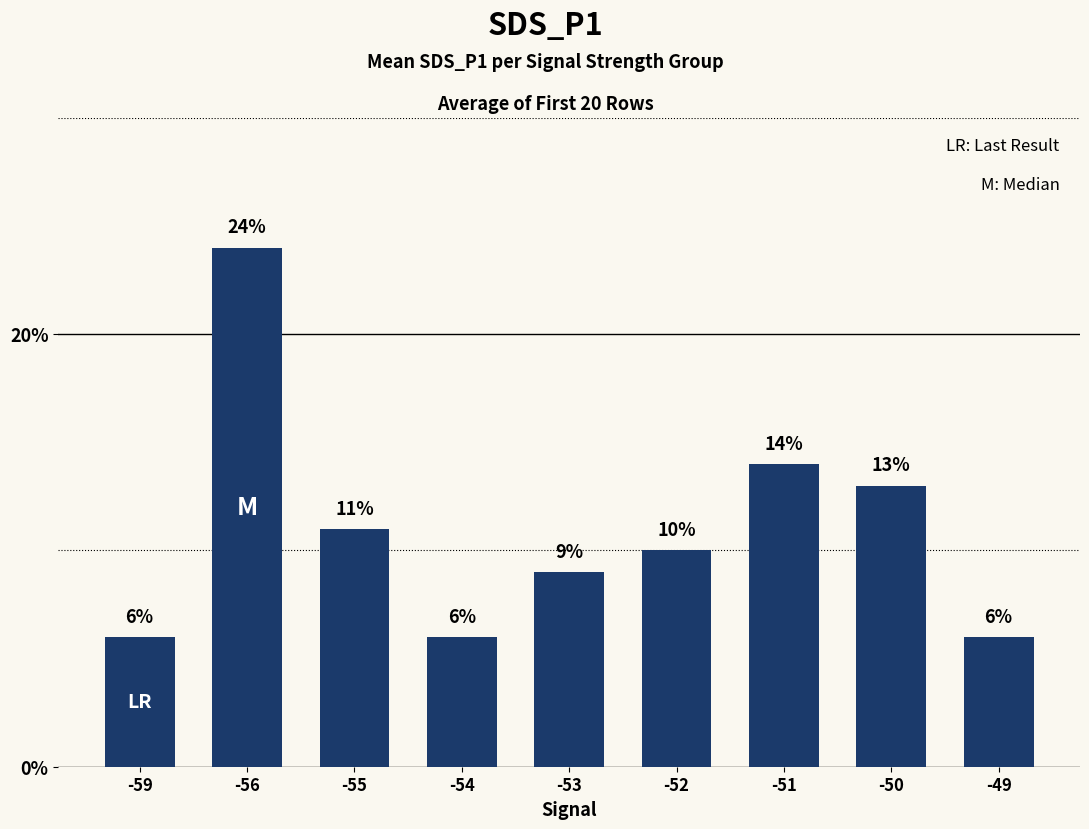

Which has a higher value, -49 or -51?

-51